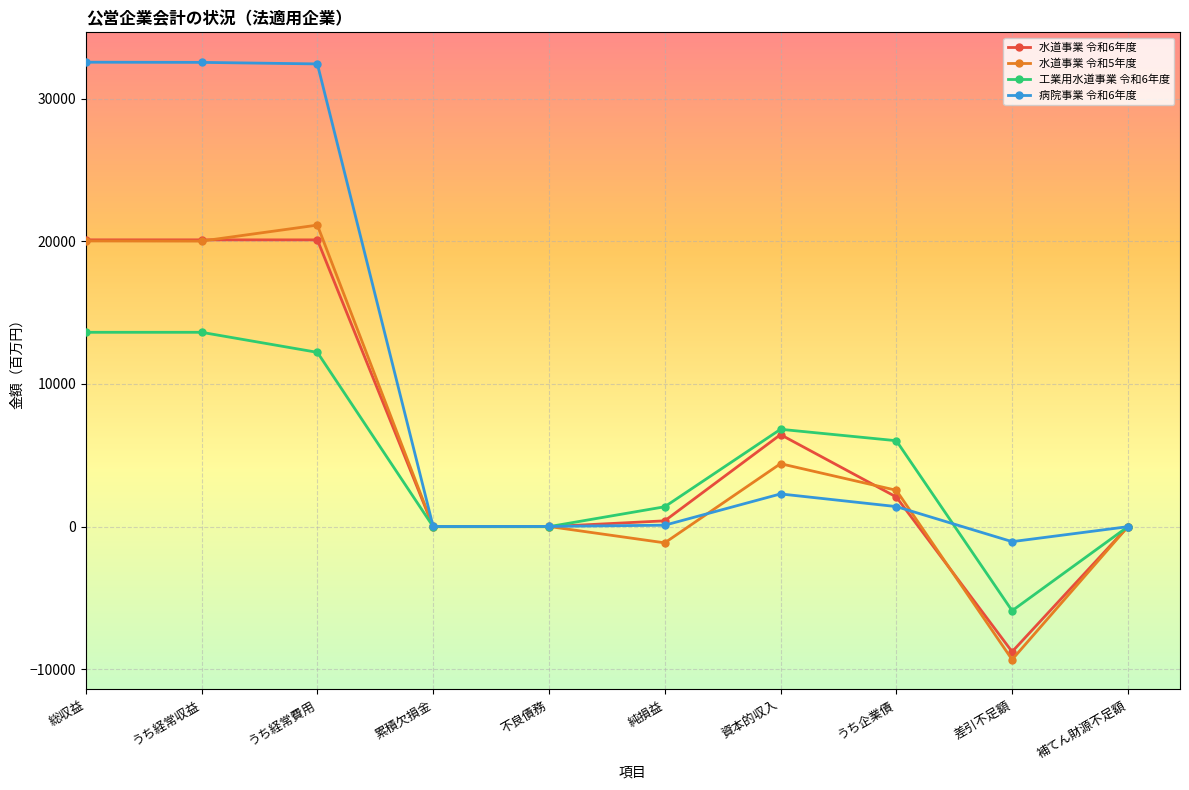

What is the total value across all series at うち企業債?

12059